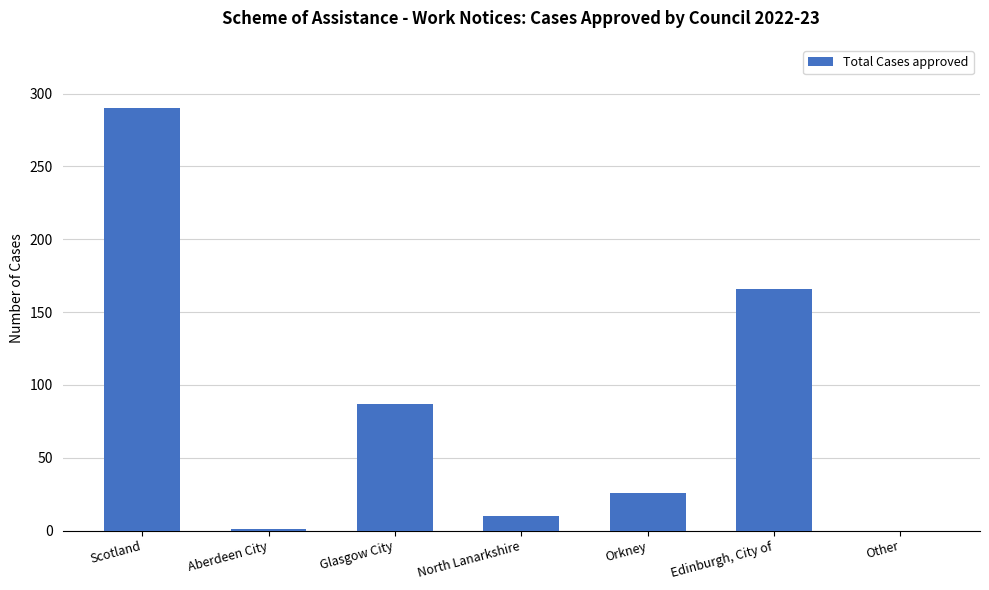

Which category has the highest value across all series?

Scotland